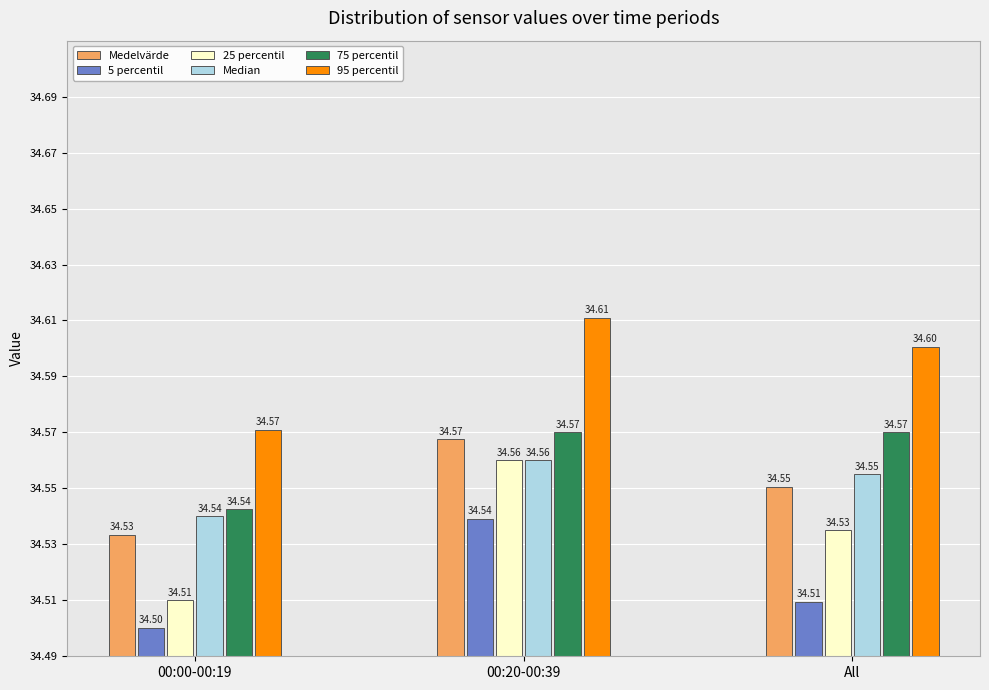

What are all the series names shown in the legend?

Medelvärde, 5 percentil, 25 percentil, Median, 75 percentil, 95 percentil